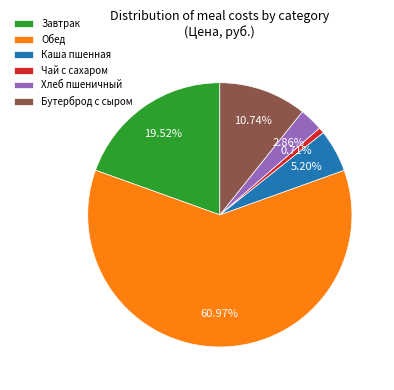

Which has a higher value, Бутерброд с сыром or Каша пшенная?

Бутерброд с сыром